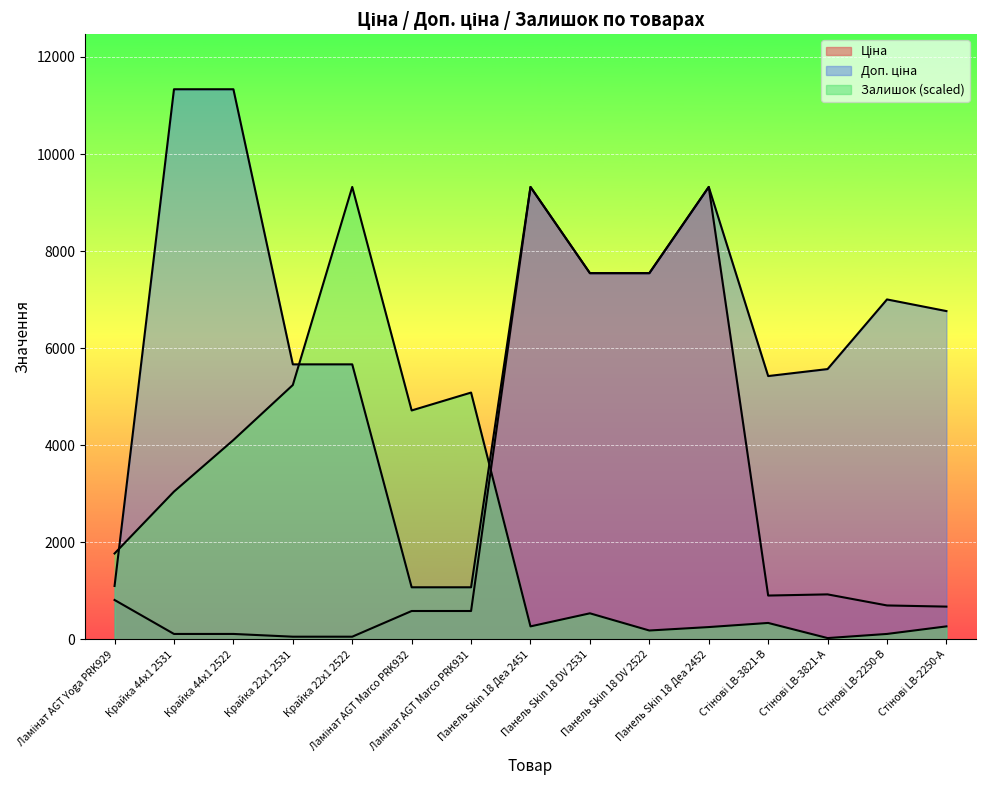

How many lines are shown in the chart?

3